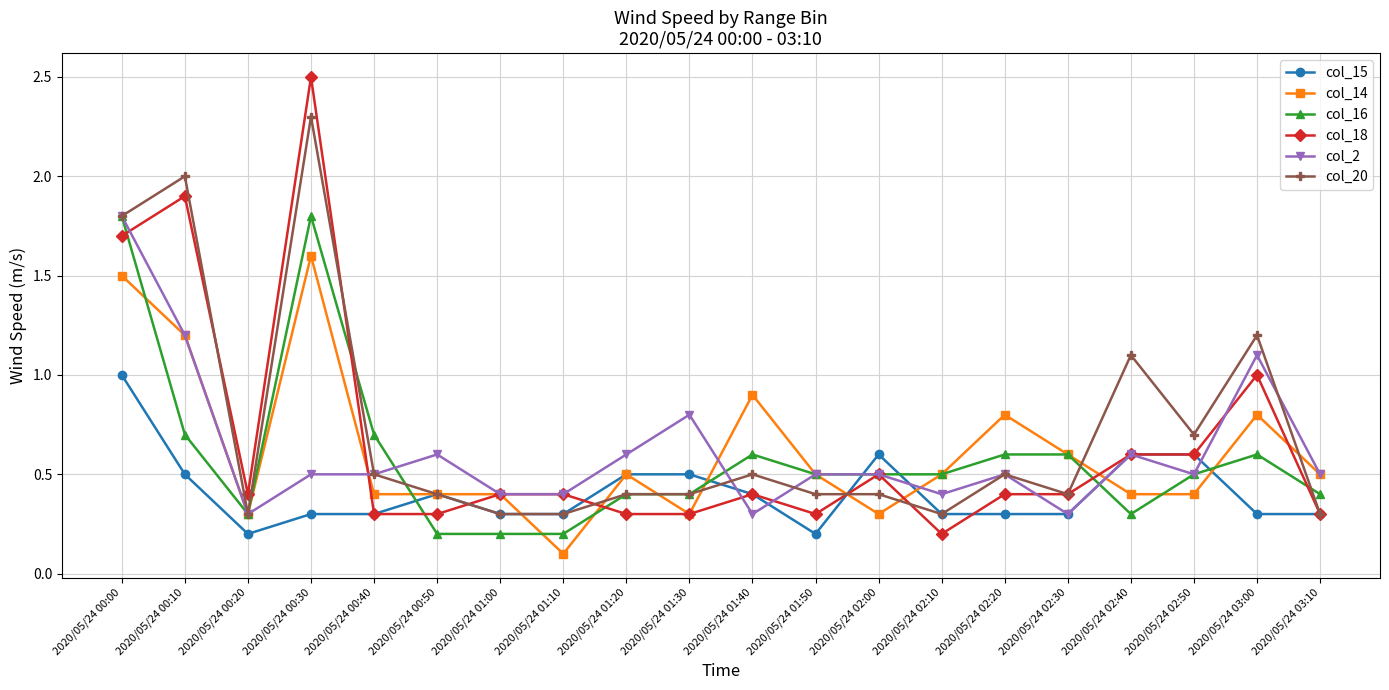

Is it true that col_16 equals 0.4 at 2020/05/24 01:30?

True